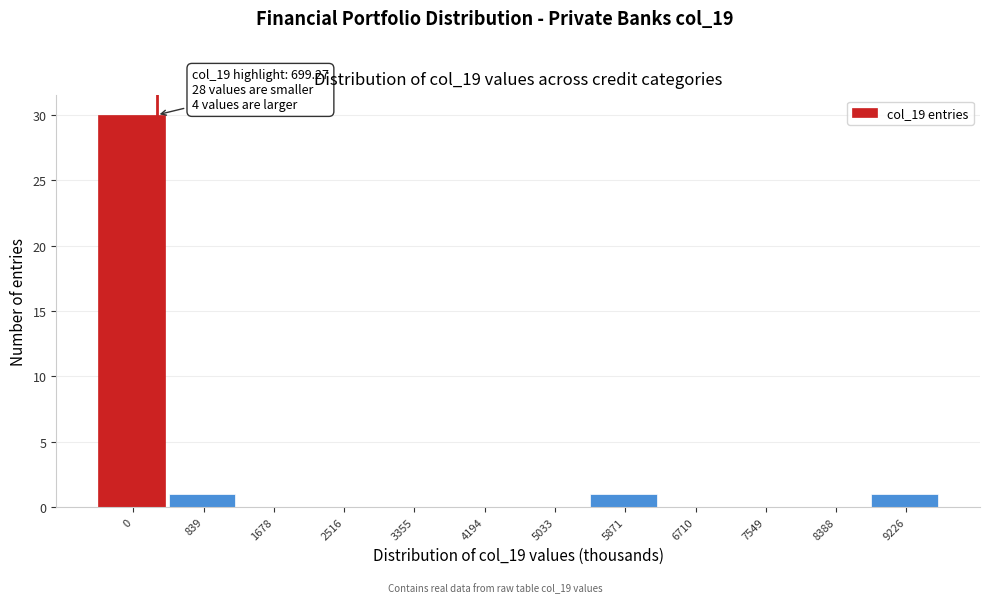

Reading right to left, list all the values displayed in this chart.

9226=1	8388=0	7549=0	6710=0	5871=1	5033=0	4194=0	3355=0	2516=0	1678=0	839=1	0=30